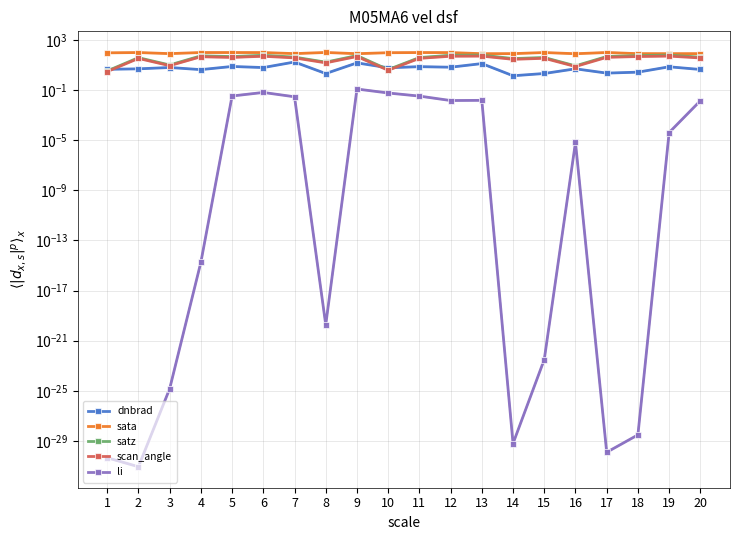

Reading left to right, what are all the values shown in this chart?

dnbrad: 1=4.5	2=4.9	3=6.2	4=4.2	5=7.6	6=6.2	7=17.1	8=2.1	9=14.5	10=5.9	11=7.3	12=6.6	13=12.8	14=1.4	15=2.1	16=4.9	17=2.2	18=2.7	19=7.1	20=4.3
sata: 1=92.2	2=97.4	3=79.8	4=97.5	5=97.5	6=97.0	7=79.9	8=98.6	9=79.0	10=94.4	11=97.3	12=97.1	13=78.8	14=79.6	15=97.6	16=78.2	17=98.0	18=79.3	19=79.1	20=79.6
satz: 1=3.3	2=38.0	3=9.9	4=53.1	5=46.3	6=58.9	7=42.1	8=16.6	9=55.5	10=4.2	11=38.6	12=59.1	13=60.7	14=32.1	15=39.0	16=8.4	17=46.9	18=55.4	19=60.7	20=41.6
scan_angle: 1=2.9	2=33.0	3=8.8	4=45.1	5=39.8	6=49.2	7=36.4	8=14.6	9=46.9	10=3.8	11=33.5	12=49.4	13=50.5	14=28.0	15=33.8	16=7.5	17=40.2	18=46.8	19=50.5	20=36.0
li: 1=0.0	2=0.0	3=0.0	4=0.0	5=0.0	6=0.1	7=0.0	8=0.0	9=0.1	10=0.1	11=0.0	12=0.0	13=0.0	14=0.0	15=0.0	16=0.0	17=0.0	18=0.0	19=0.0	20=0.0